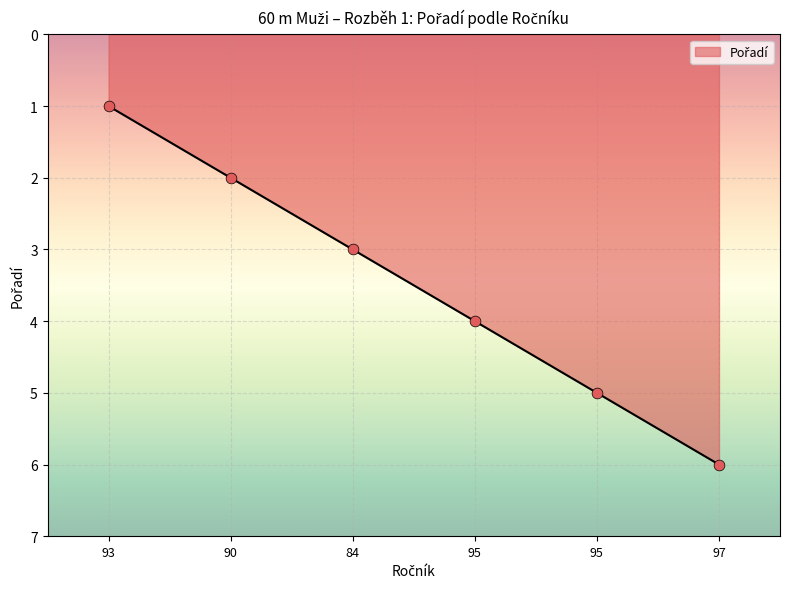

Which has a higher value, 90 or 97?

97